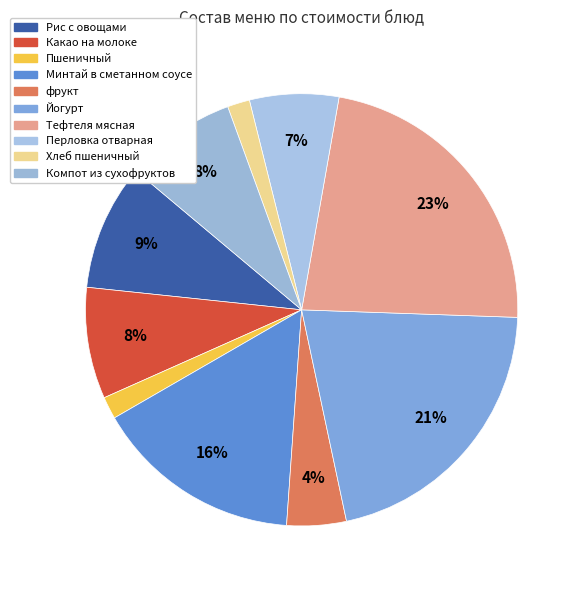

True or false: Хлеб пшеничный accounts for 12% of the total.

False